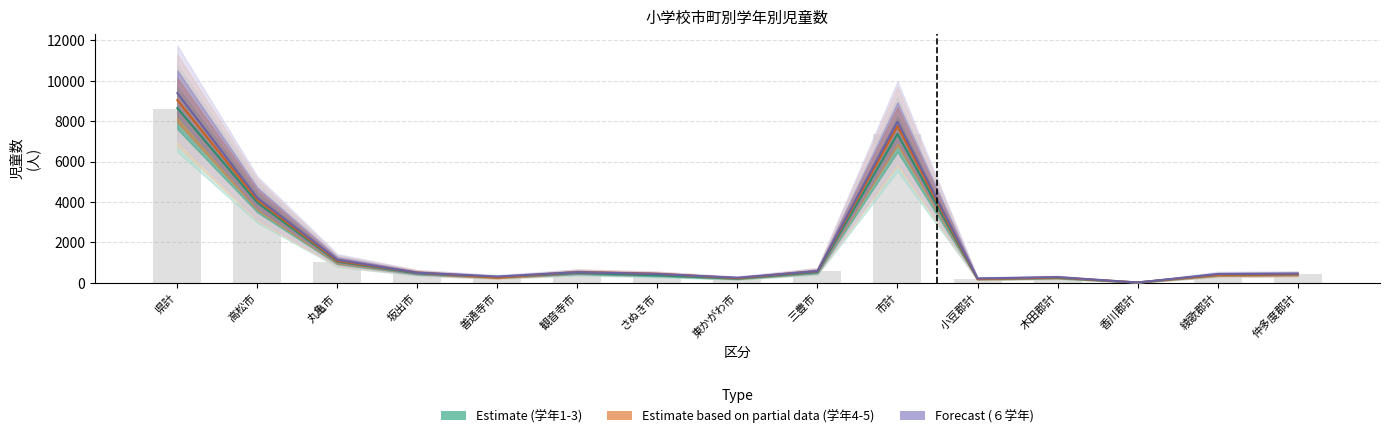

Which series has the largest total across all categories?

Forecast (６学年)